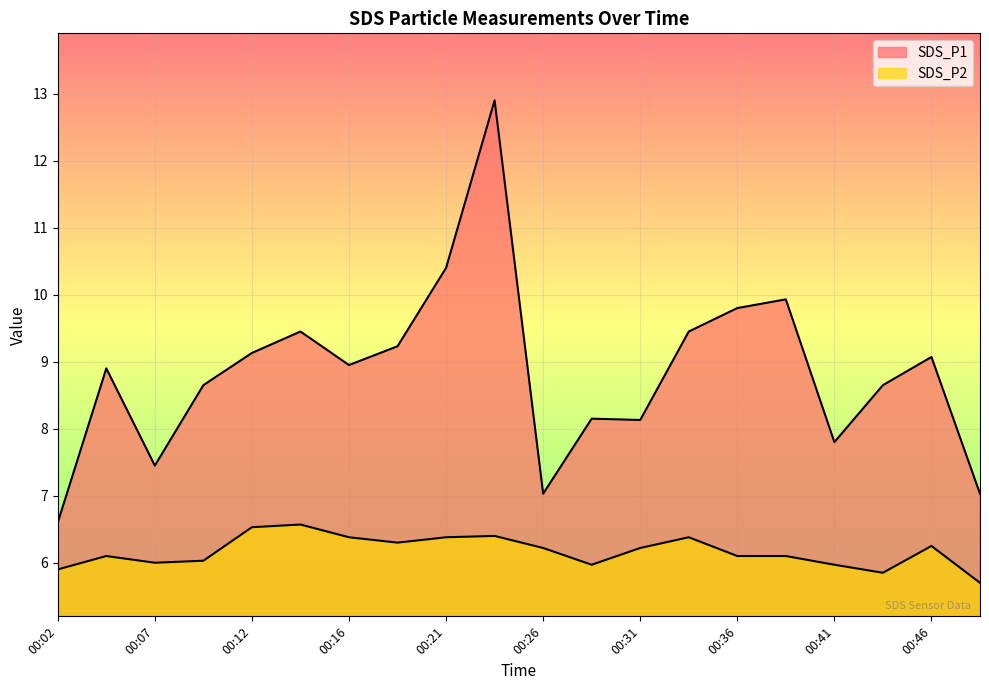

At which label does SDS_P1 first exceed 8?

00:04